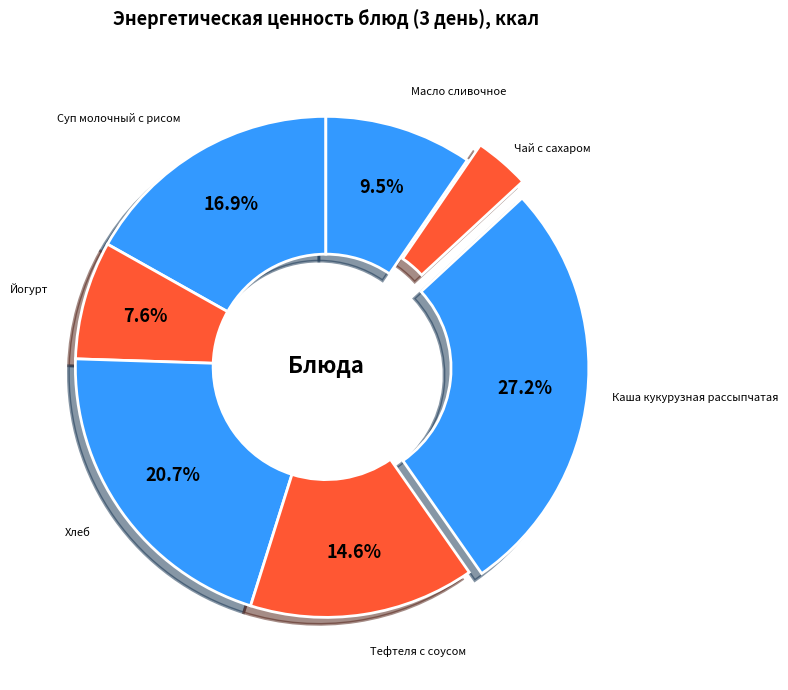

Does Каша кукурузная рассыпчатая account for over 50% of the chart?

No